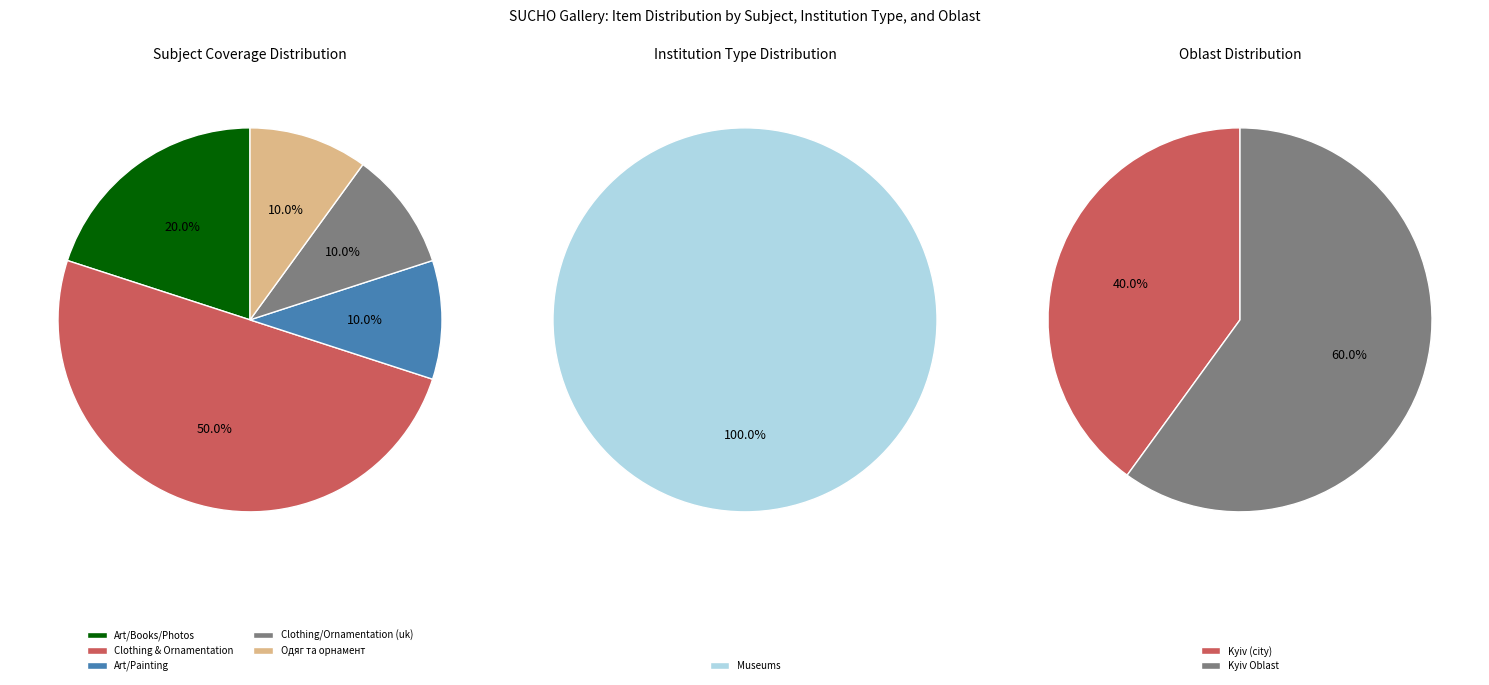

True or false: Clothing and ornamentation accounts for 55% of the total.

False